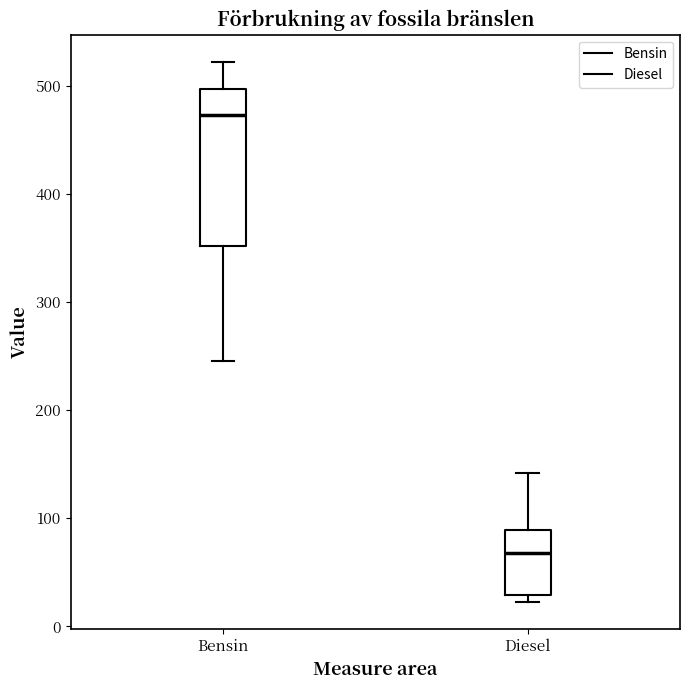

Reading left to right, read every box against the y-axis: the position of its median line, the range the box covers, and the ends of its whiskers. The values are not printed on the chart, so give them approximately, as read against the axis.

Bensin: median 470, box 350 to 500, whiskers 250 to 520
Diesel: median 70, box 30 to 90, whiskers 20 to 140